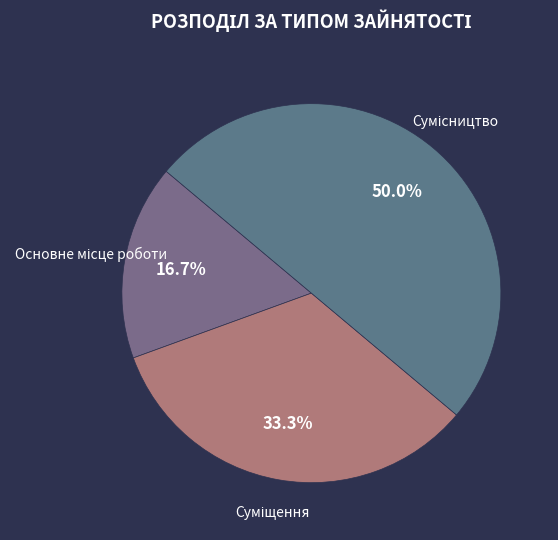

To the nearest percent, what is the difference between the Суміщення and Сумісництво slice percentages?

17%